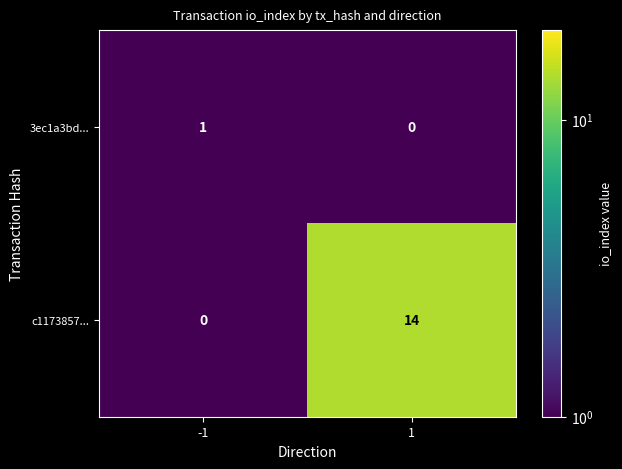

Is it true that c1173857... equals 4 at -1?

False